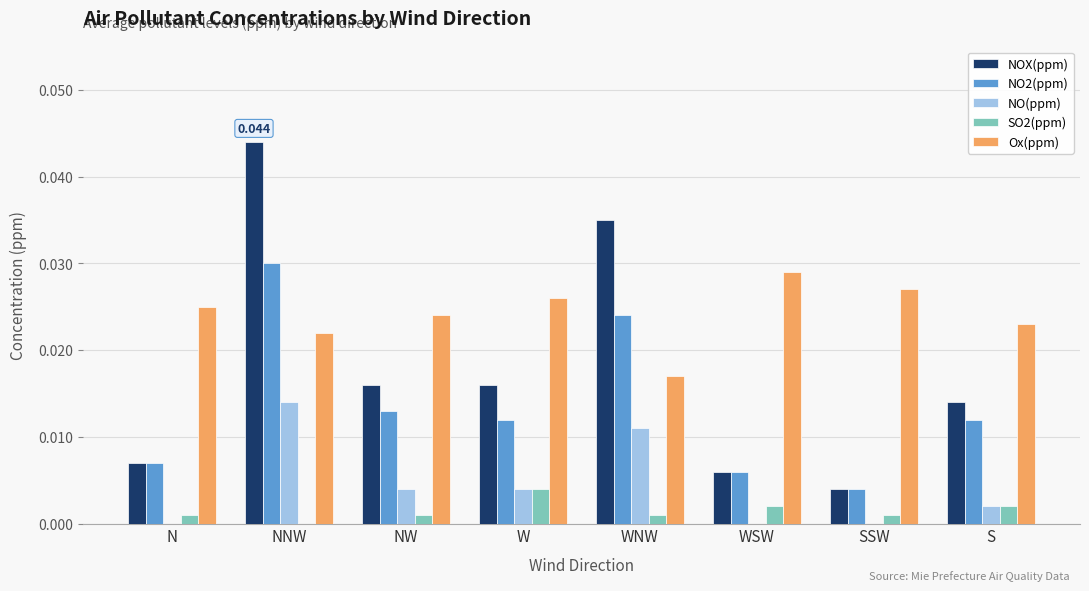

At which label is NOX(ppm) closest to 0?

SSW